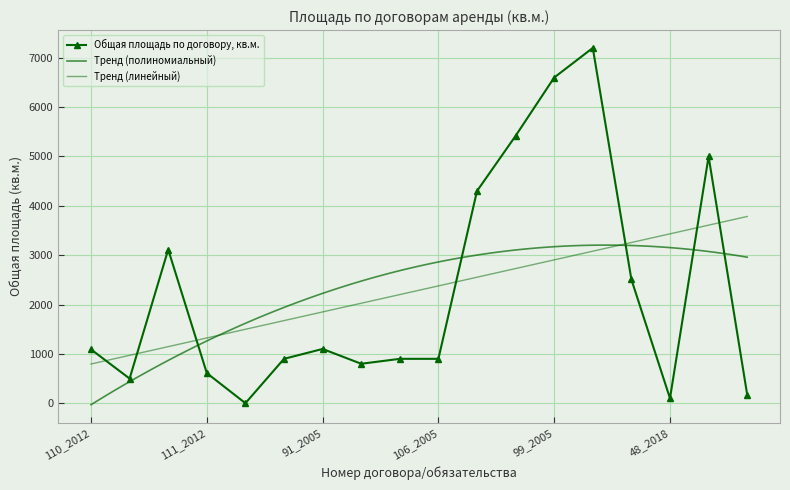

How many interior local peaks (higher than both neighbors) does the data have?

4